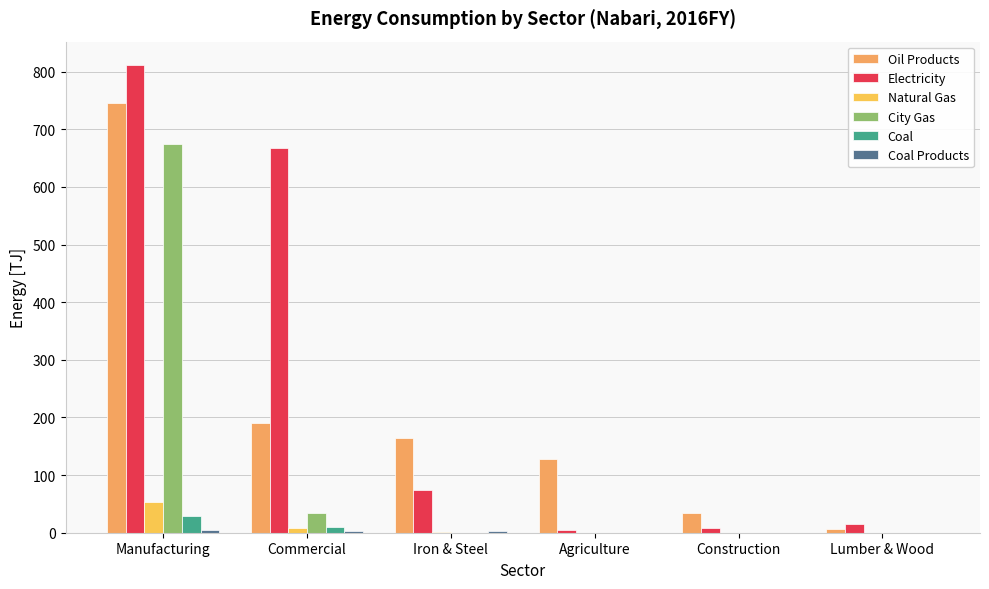

Count the number of data series in this chart.

6